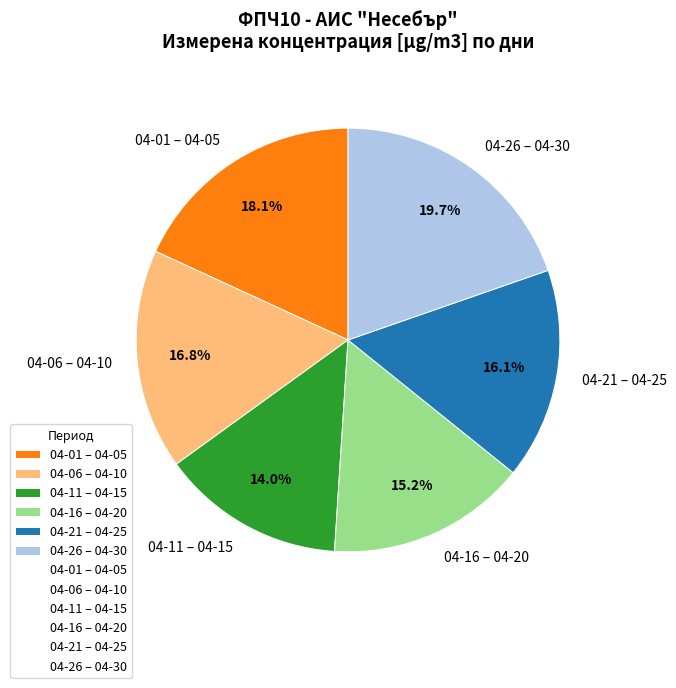

Which slice is the smallest?

04-11 – 04-15